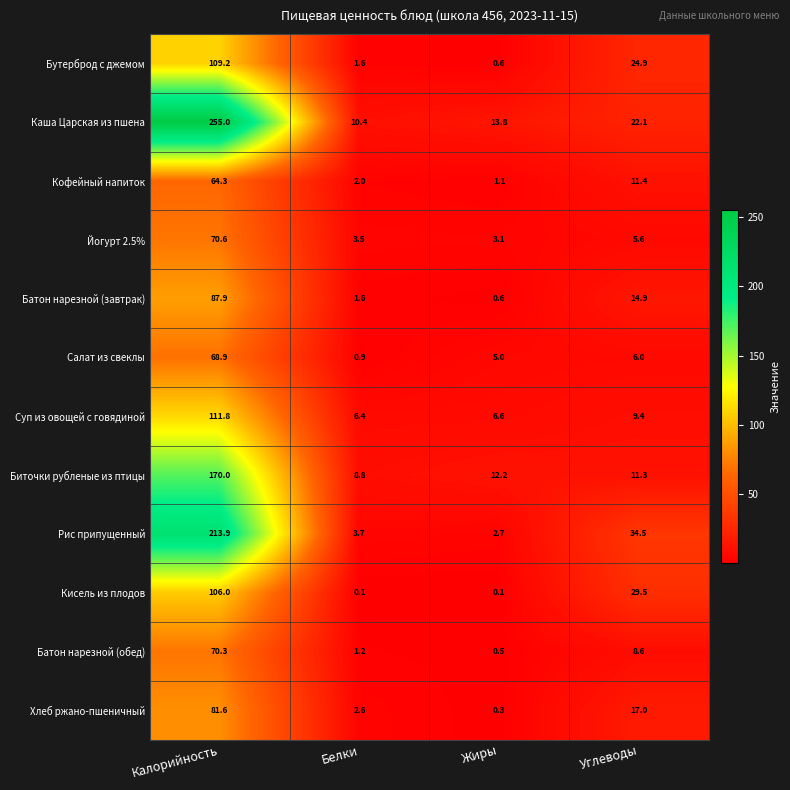

At Углеводы, list the series in order from smallest to largest.

Йогурт 2.5%, Салат из свеклы, Батон нарезной (обед), Суп из овощей с говядиной, Биточки рубленые из птицы, Кофейный напиток, Батон нарезной (завтрак), Хлеб ржано-пшеничный, Каша Царская из пшена, Бутерброд с джемом, Кисель из плодов, Рис припущенный